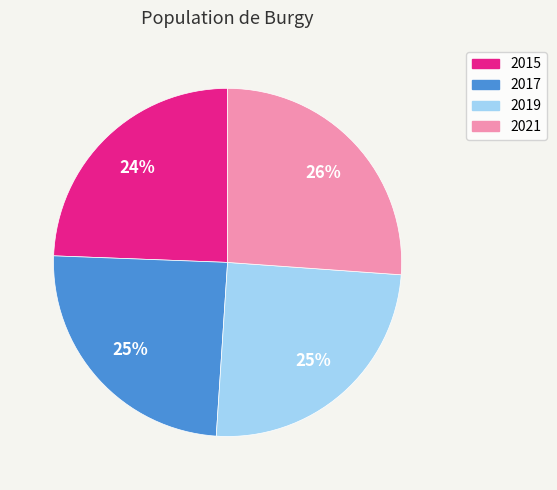

What percentage is the 2015 slice, to the nearest percent?

24%